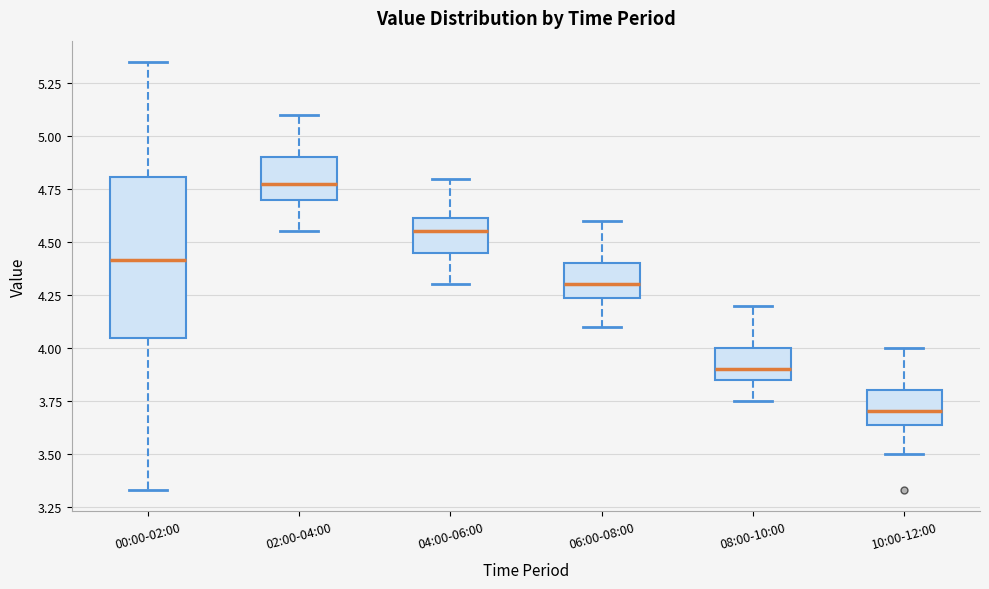

Reading left to right, read every box against the y-axis: the position of its median line, the range the box covers, and the ends of its whiskers. The values are not printed on the chart, so give them approximately, as read against the axis.

00:00-02:00: median 4.40, box 4.05 to 4.80, whiskers 3.35 to 5.35
02:00-04:00: median 4.80, box 4.70 to 4.90, whiskers 4.55 to 5.10
04:00-06:00: median 4.55, box 4.45 to 4.60, whiskers 4.30 to 4.80
06:00-08:00: median 4.30, box 4.25 to 4.40, whiskers 4.10 to 4.60
08:00-10:00: median 3.90, box 3.85 to 4.00, whiskers 3.75 to 4.20
10:00-12:00: median 3.70, box 3.65 to 3.80, whiskers 3.50 to 4.00